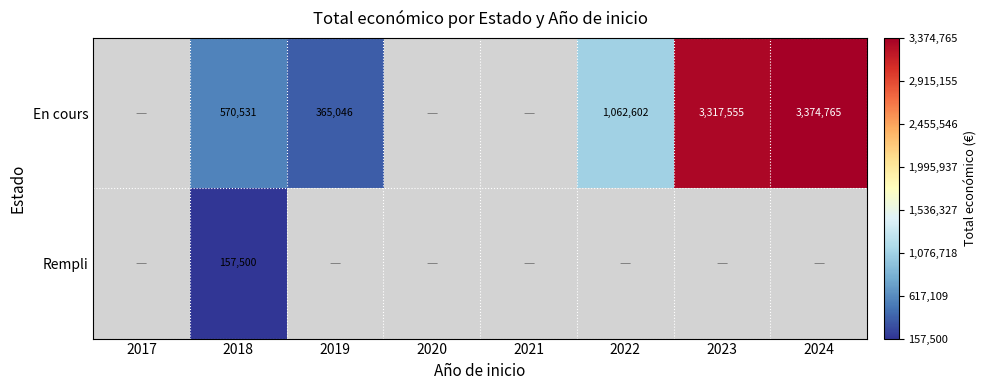

Count the number of categories in the chart.

8